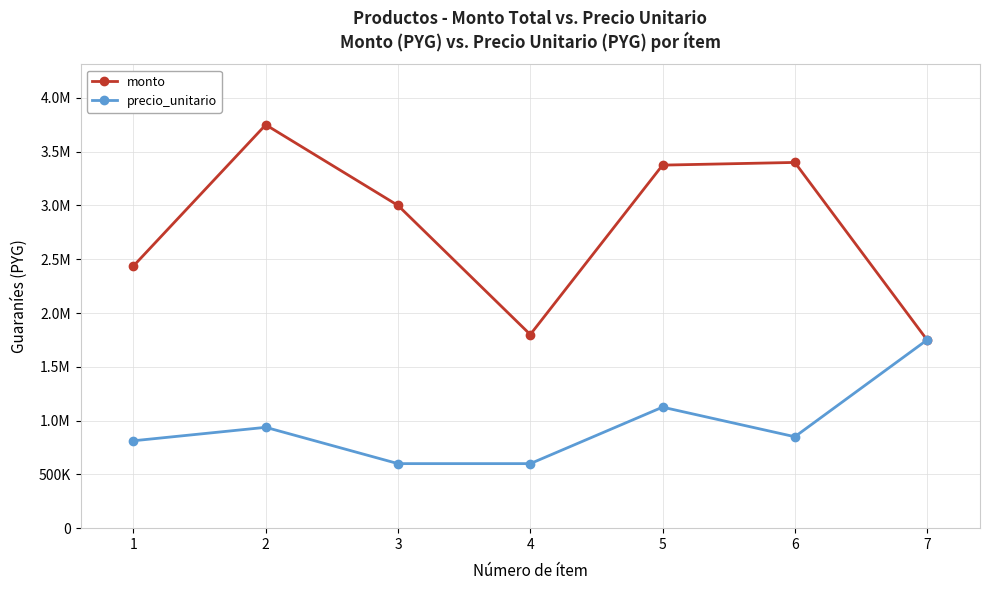

What is the difference between the maximum and minimum values in the monto series?

2000000